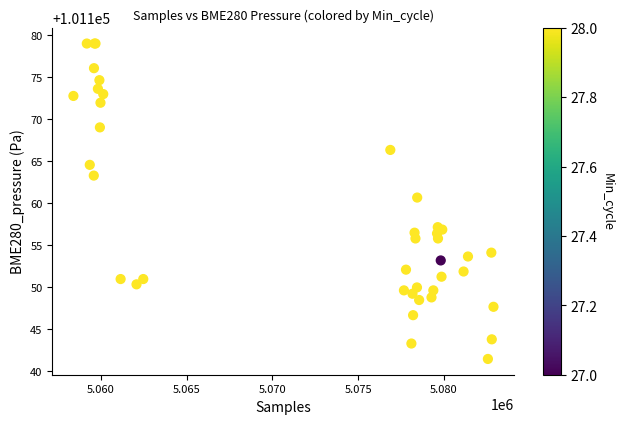

What Y value in the scatter plot is closest to 101160?

101160.7